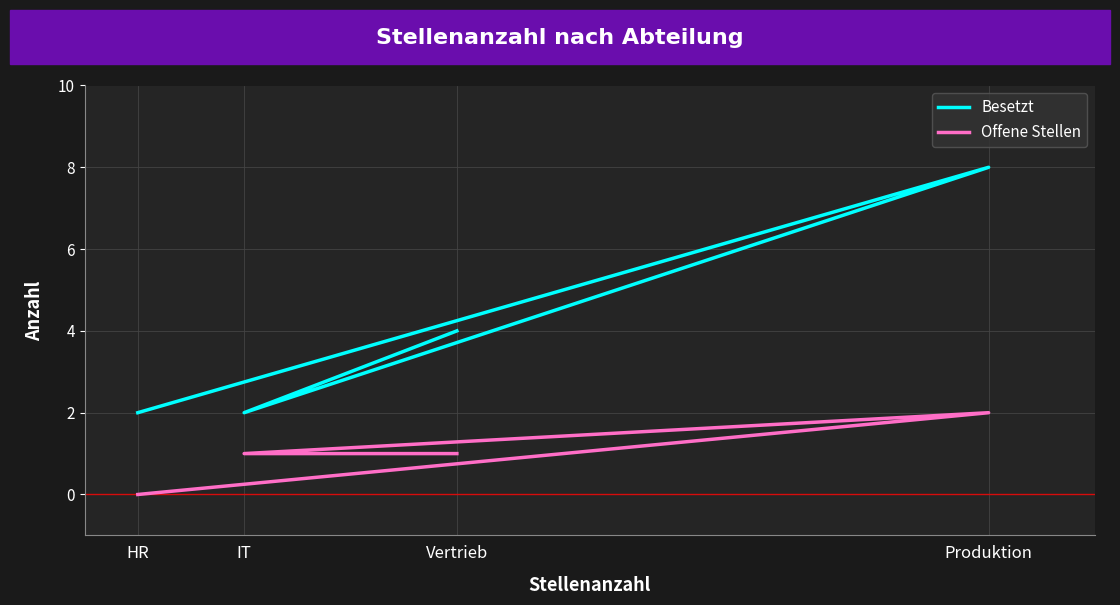

How many data points in Offene Stellen are less than 1?

1